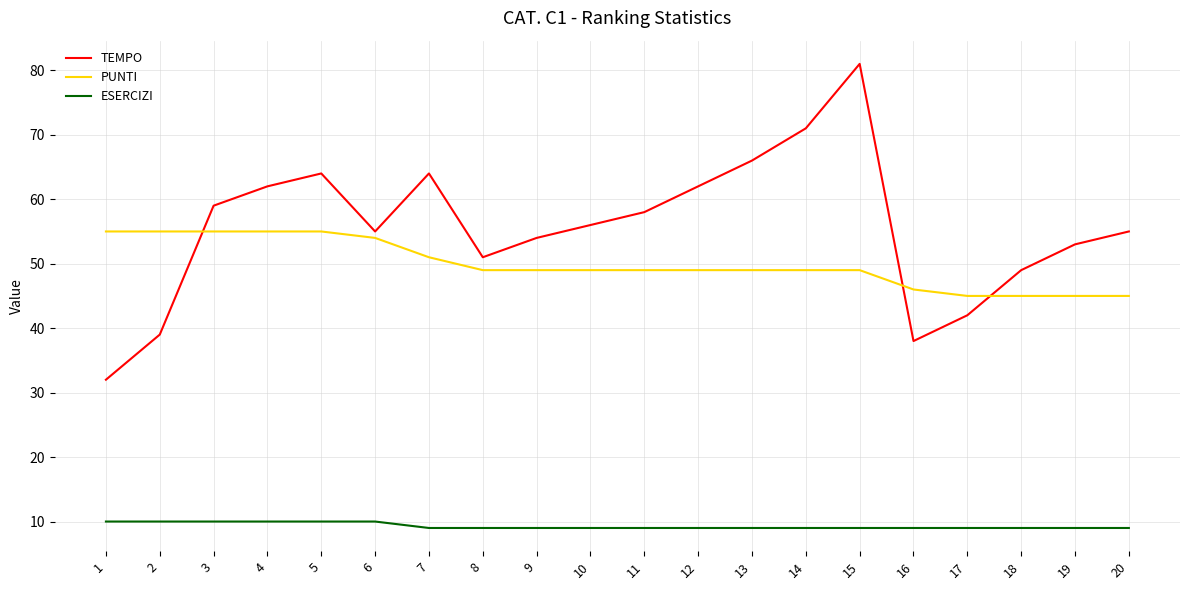

At which category does TEMPO reach its first local valley?

6